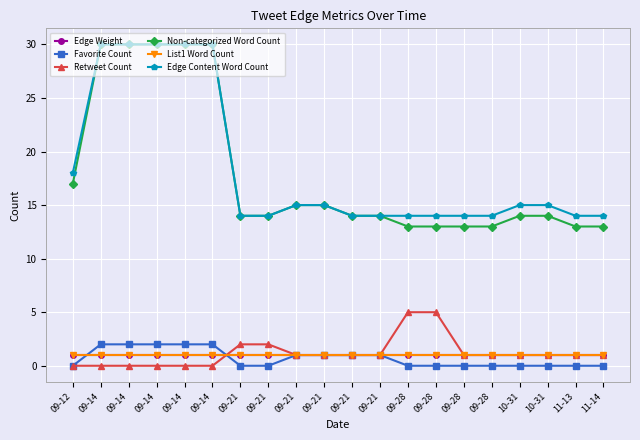

True or false: Edge Content Word Count has more than 1 points higher than both neighbors.

False